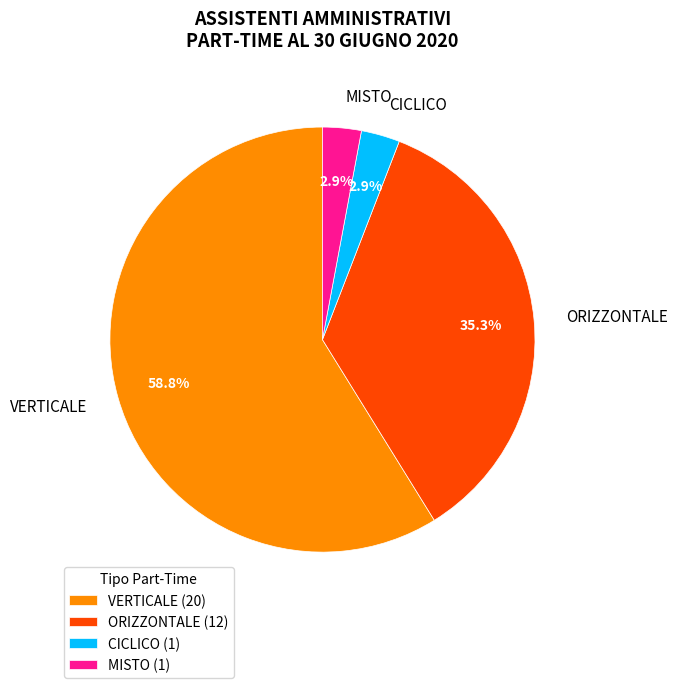

To the nearest percent, what is the combined percentage of ORIZZONTALE and CICLICO?

38%